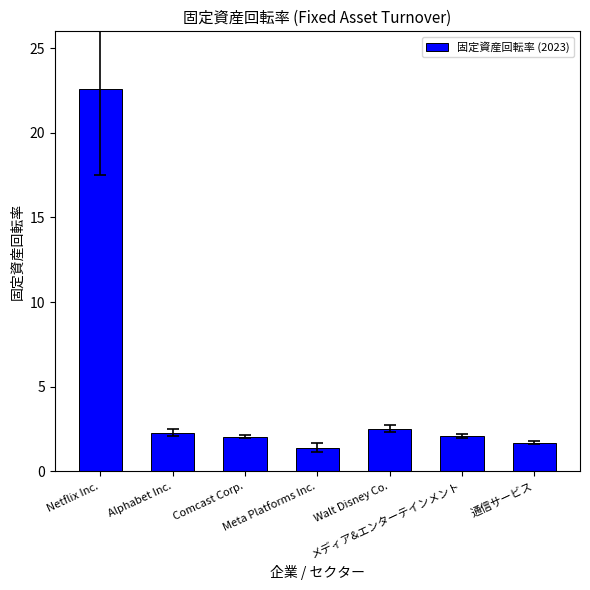

How many bars are there in total?

7